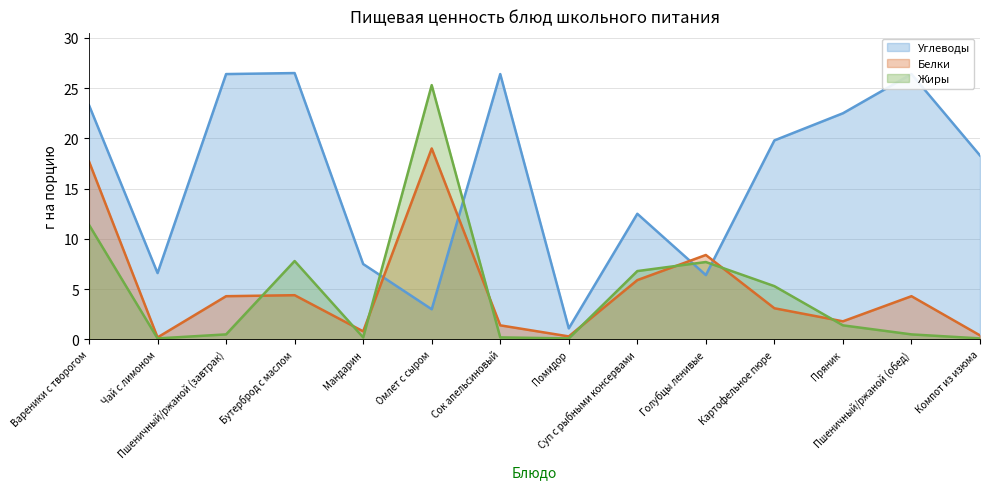

Between which two adjacent categories do Углеводы and Белки first intersect?

Мандарин and Омлет с сыром